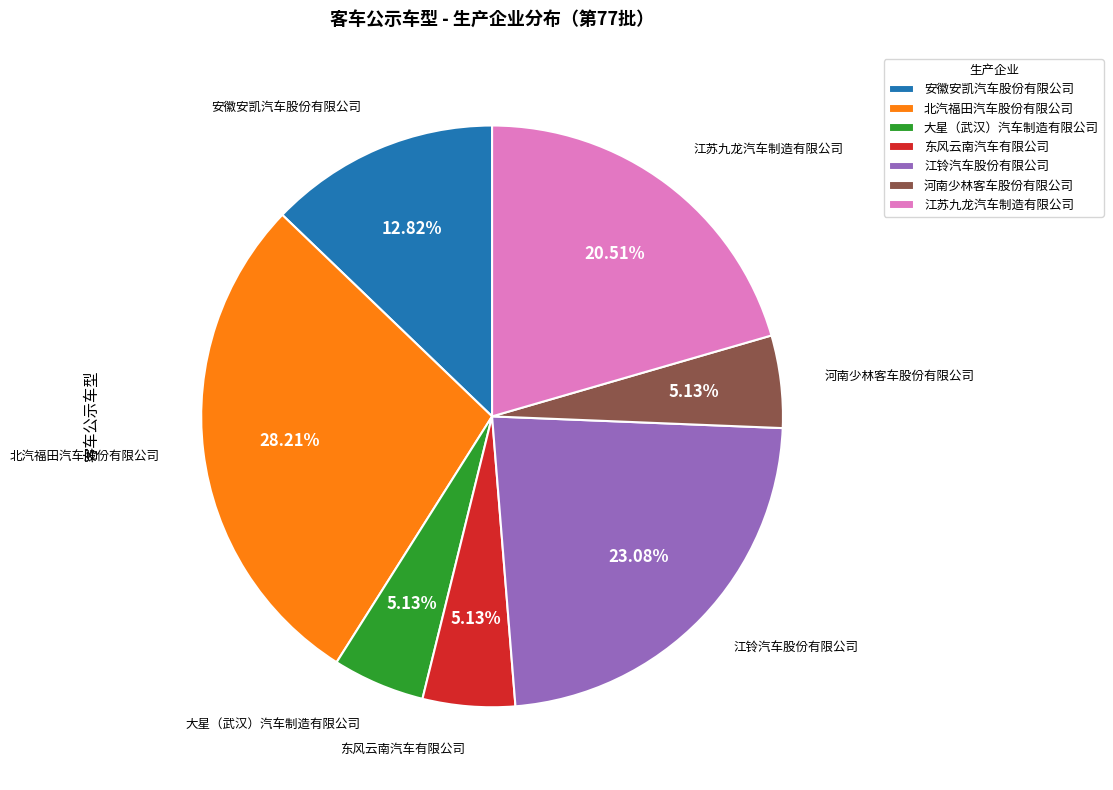

What is the largest slice in the pie chart?

北汽福田汽车股份有限公司